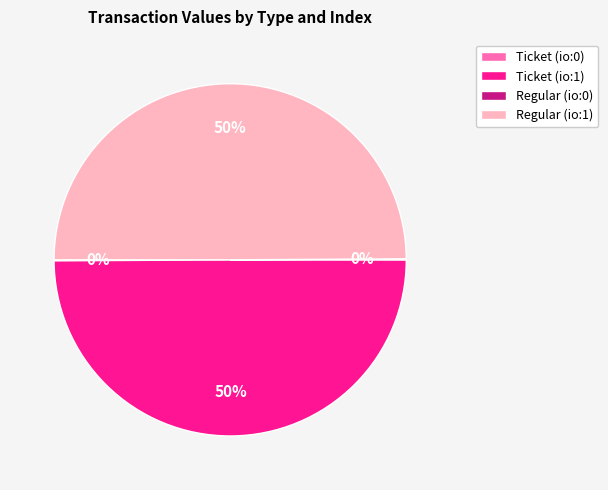

To the nearest percent, what is the average slice percentage?

25%